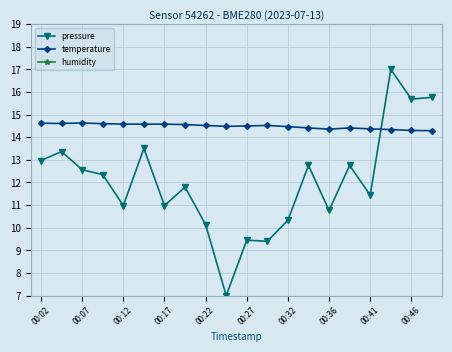

Where is humidity nearest to the value 22?

00:02